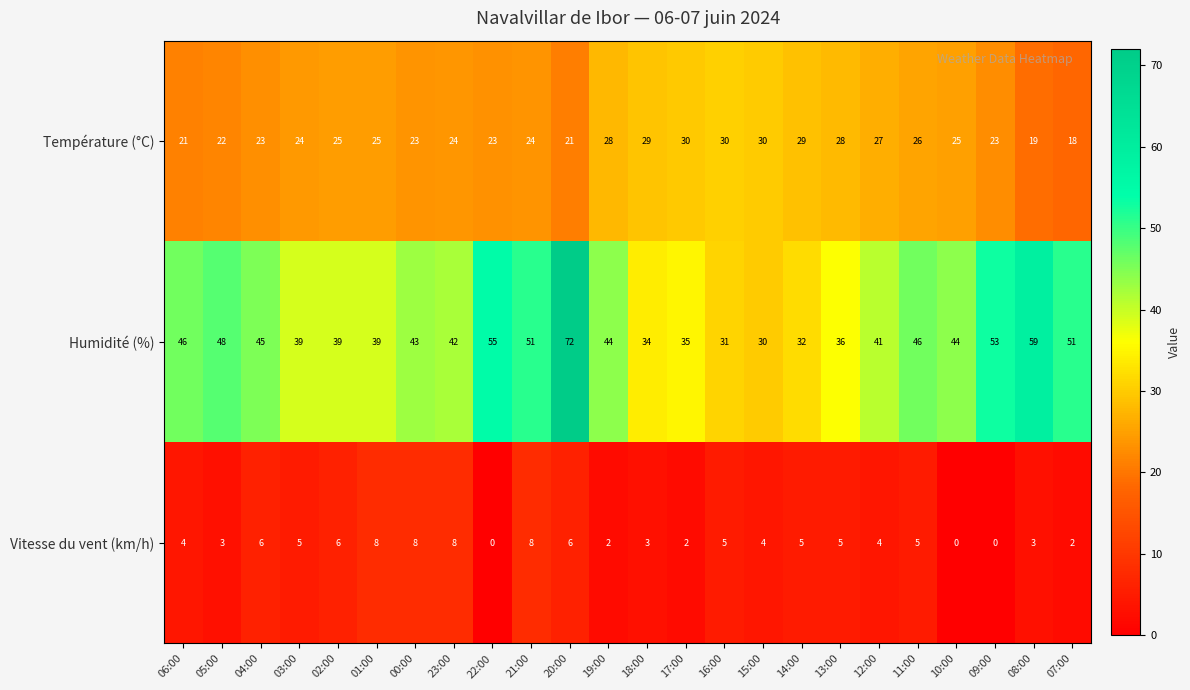

What is the total value across all series at 18:00?

66